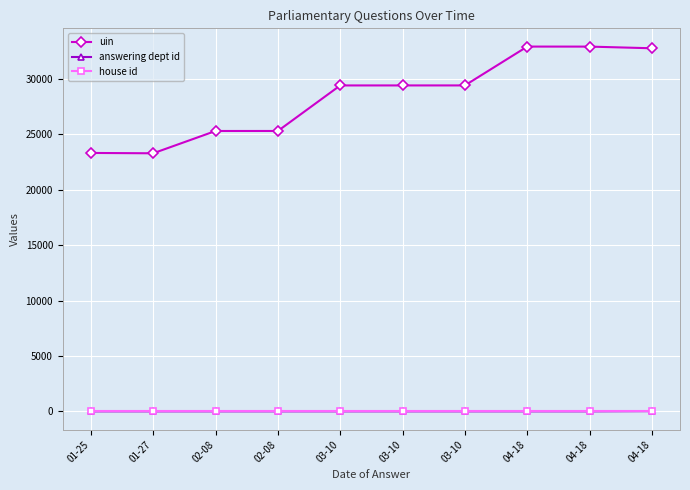

How many lines are shown in the chart?

3